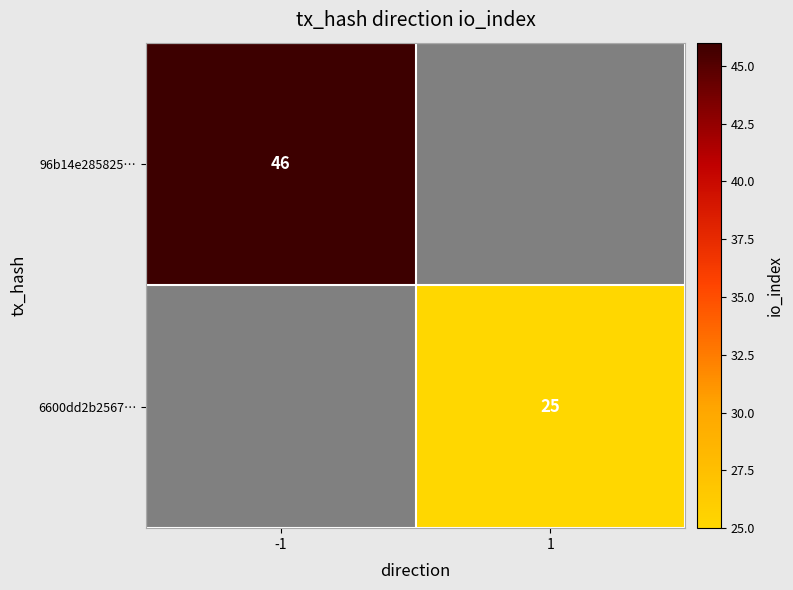

Is the value of 96b14e285825… at -1 greater than the value of 6600dd2b2567… at 1?

Yes